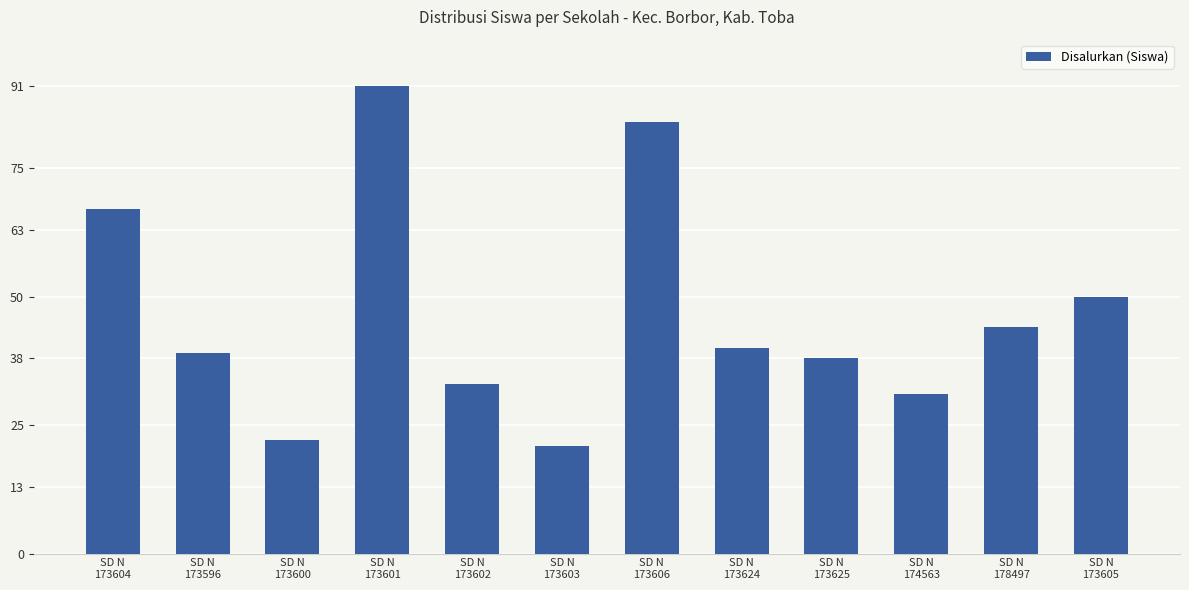

Reading right to left, transcribe all the data shown in this chart.

50	44	31	38	40	84	21	33	91	22	39	67